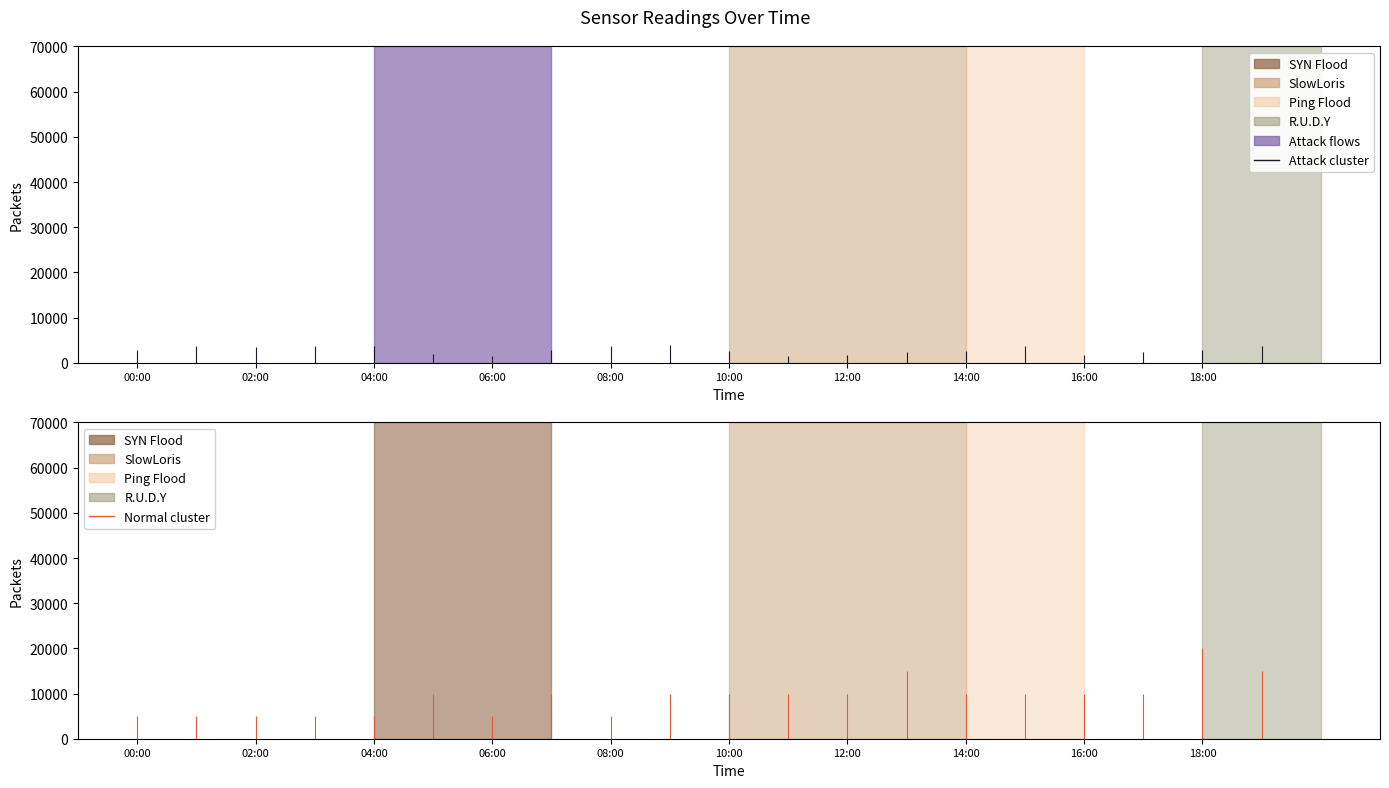

At how many categories does at least one series exceed 17?

20